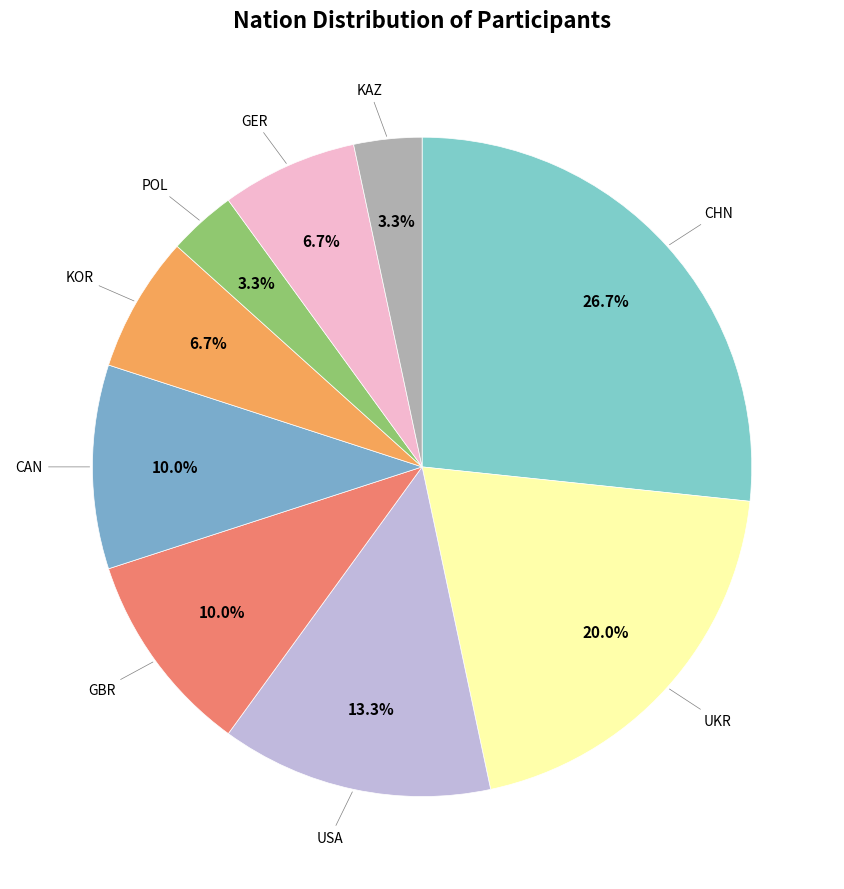

Is it true that KAZ is 14% of the pie?

False